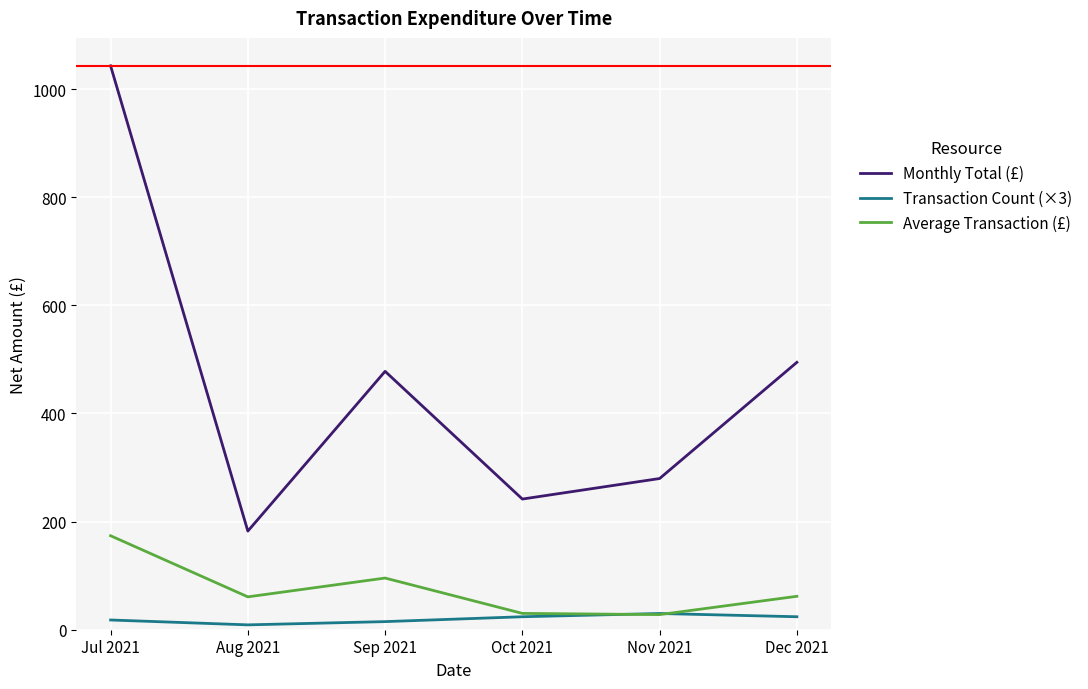

Is this an area chart (filled region under the line)?

No